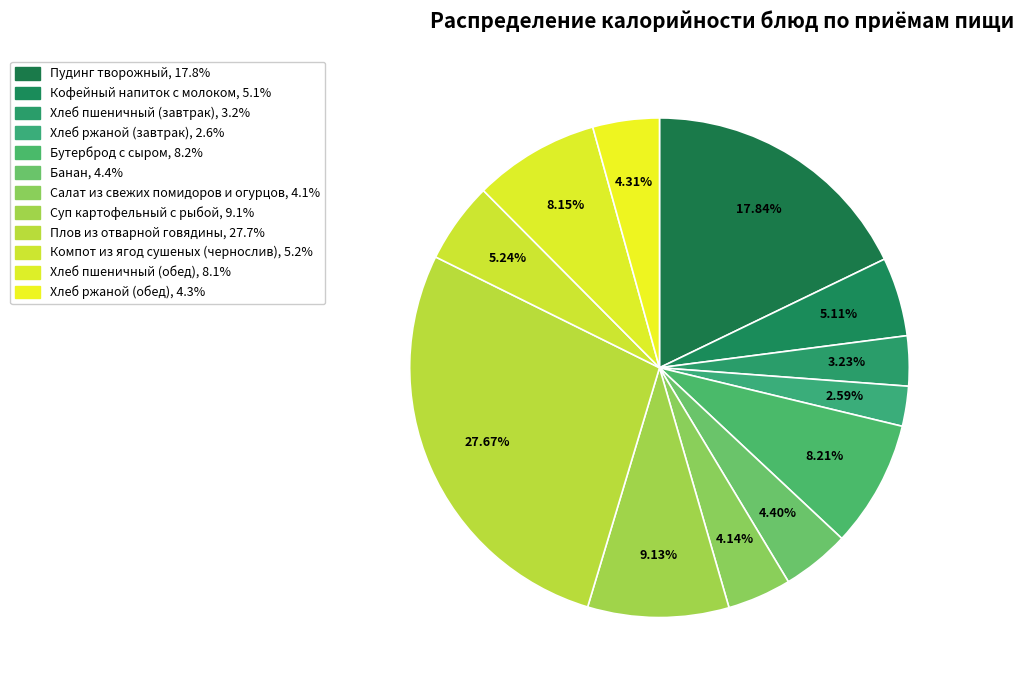

Is the sum of Банан and Кофейный напиток с молоком greater than half?

No